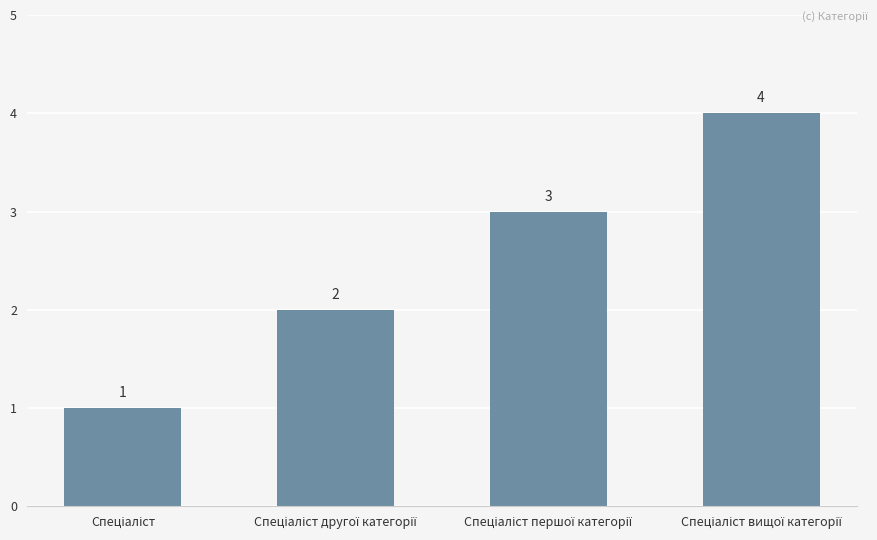

What is the sum of all values?

10